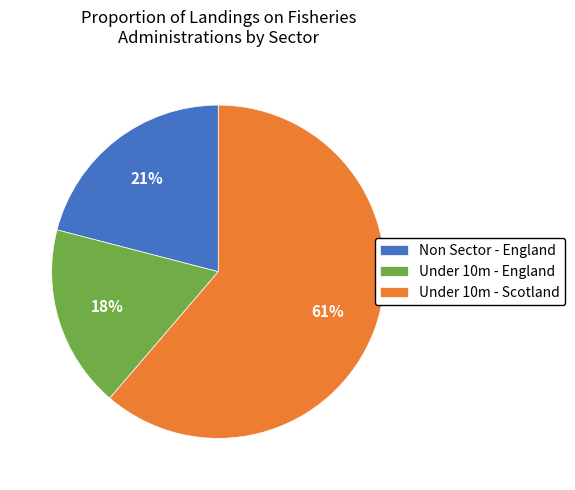

To the nearest percent, what percentage of the pie is Non Sector - England?

21%